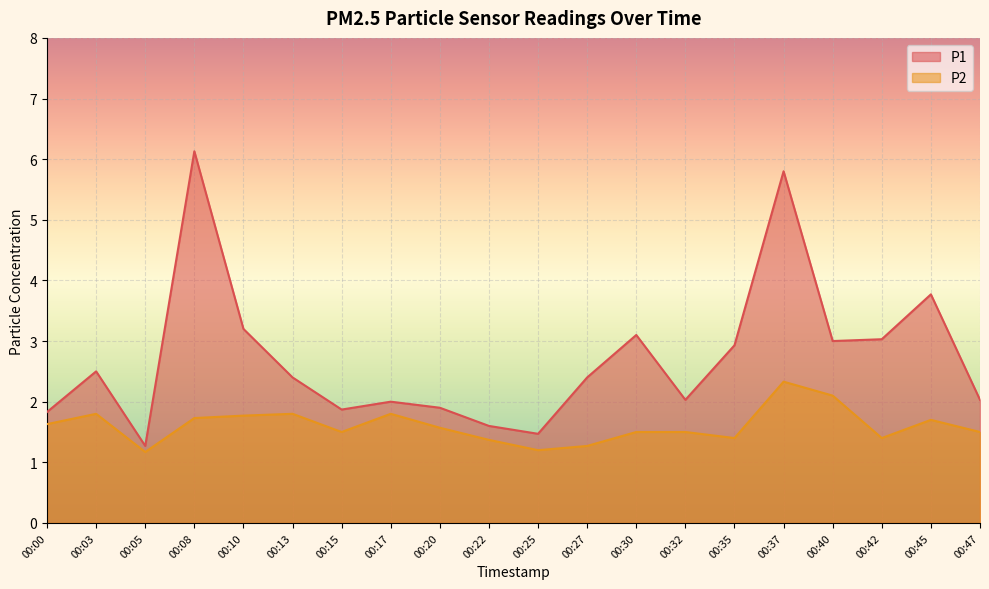

What is the value of the P1 point at the 1st from the left?

1.8